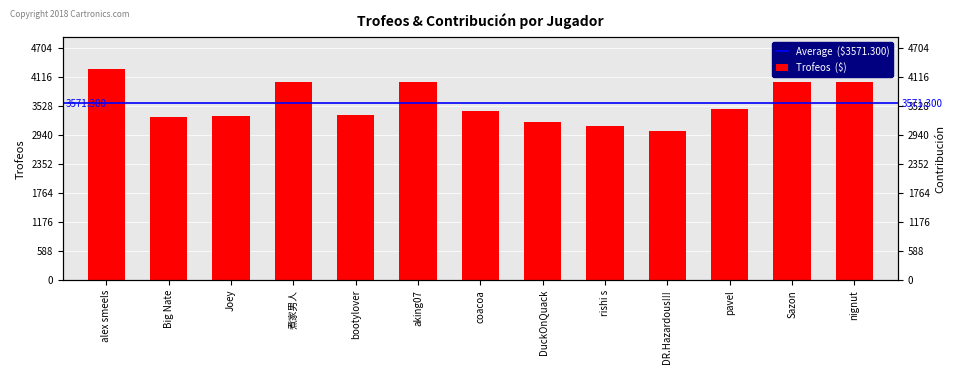

Is it true that the value at DR.Hazardous!!! is 951?

False